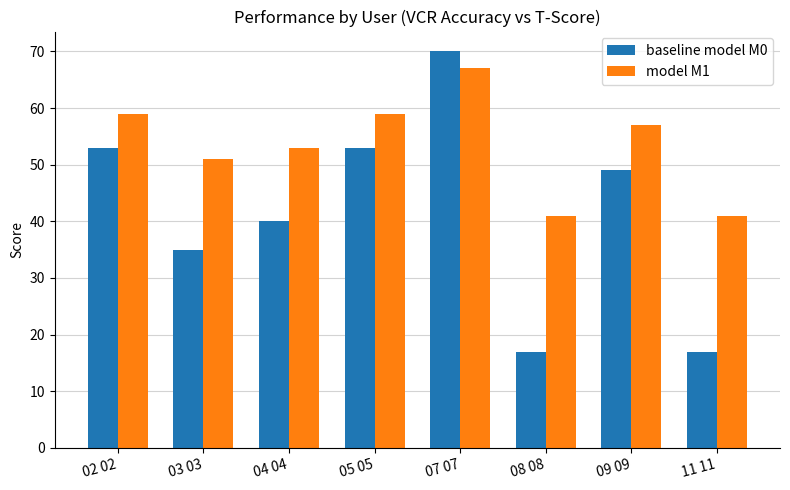

What is the minimum value for baseline model M0?

17